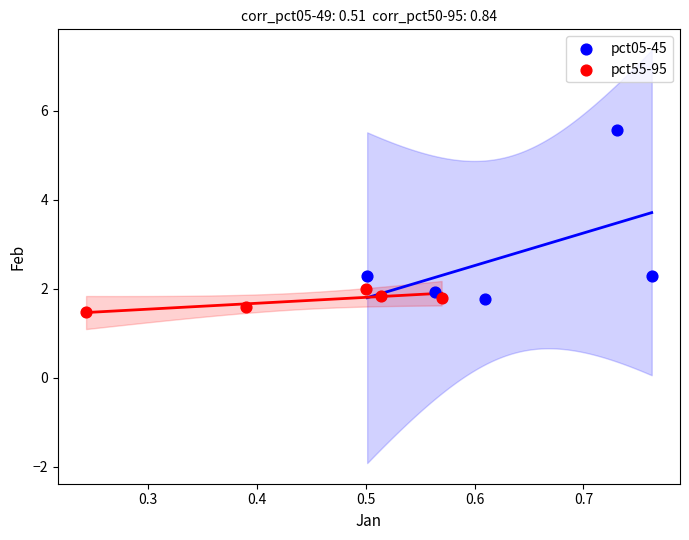

Which series has the largest Y range (max minus min)?

pct05-45